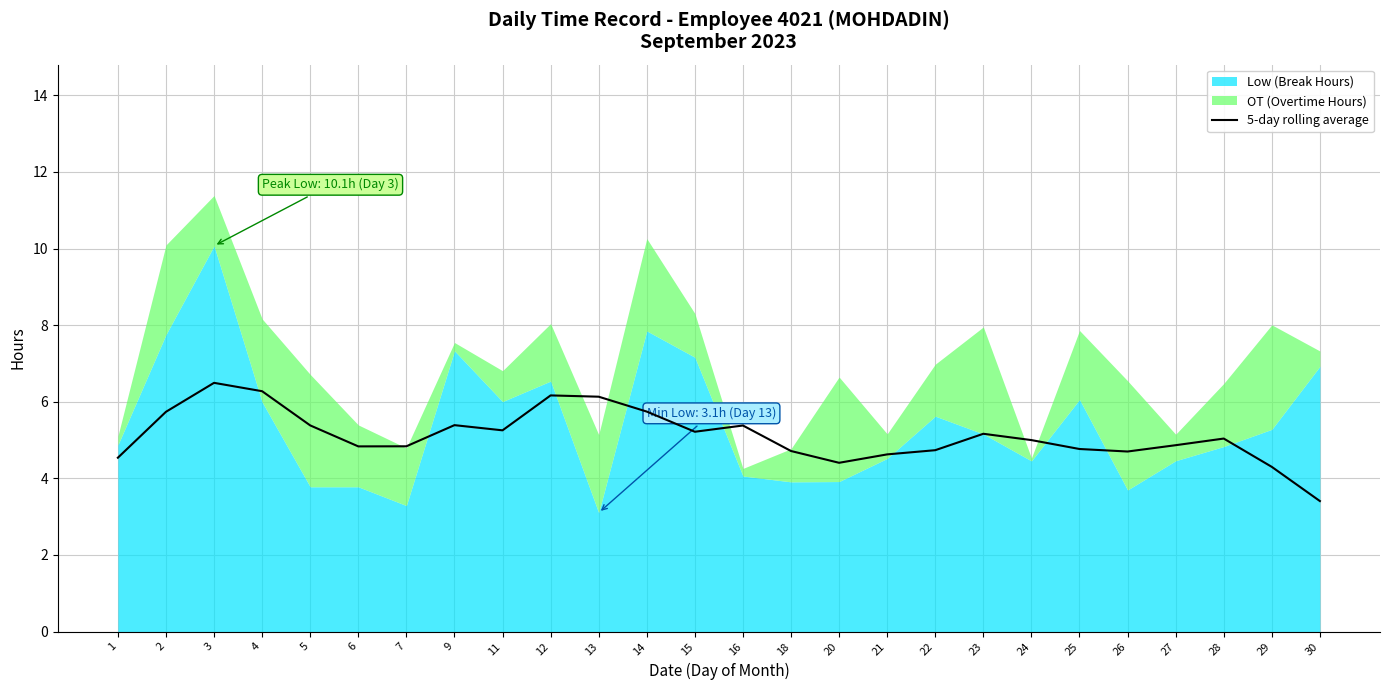

The value at 21 is 4.6. True or false?

True